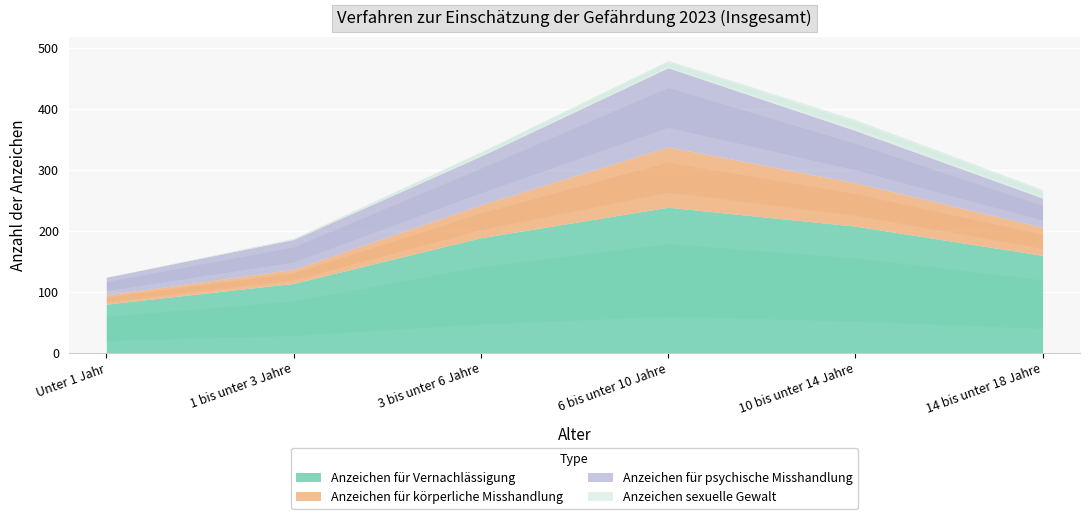

What position from the left is 3 bis unter 6 Jahre?

3